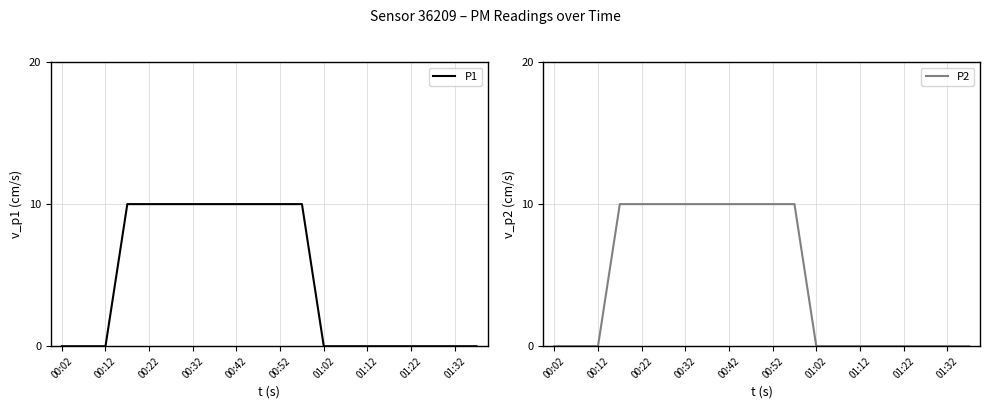

At which label is P2 closest to 0?

00:02